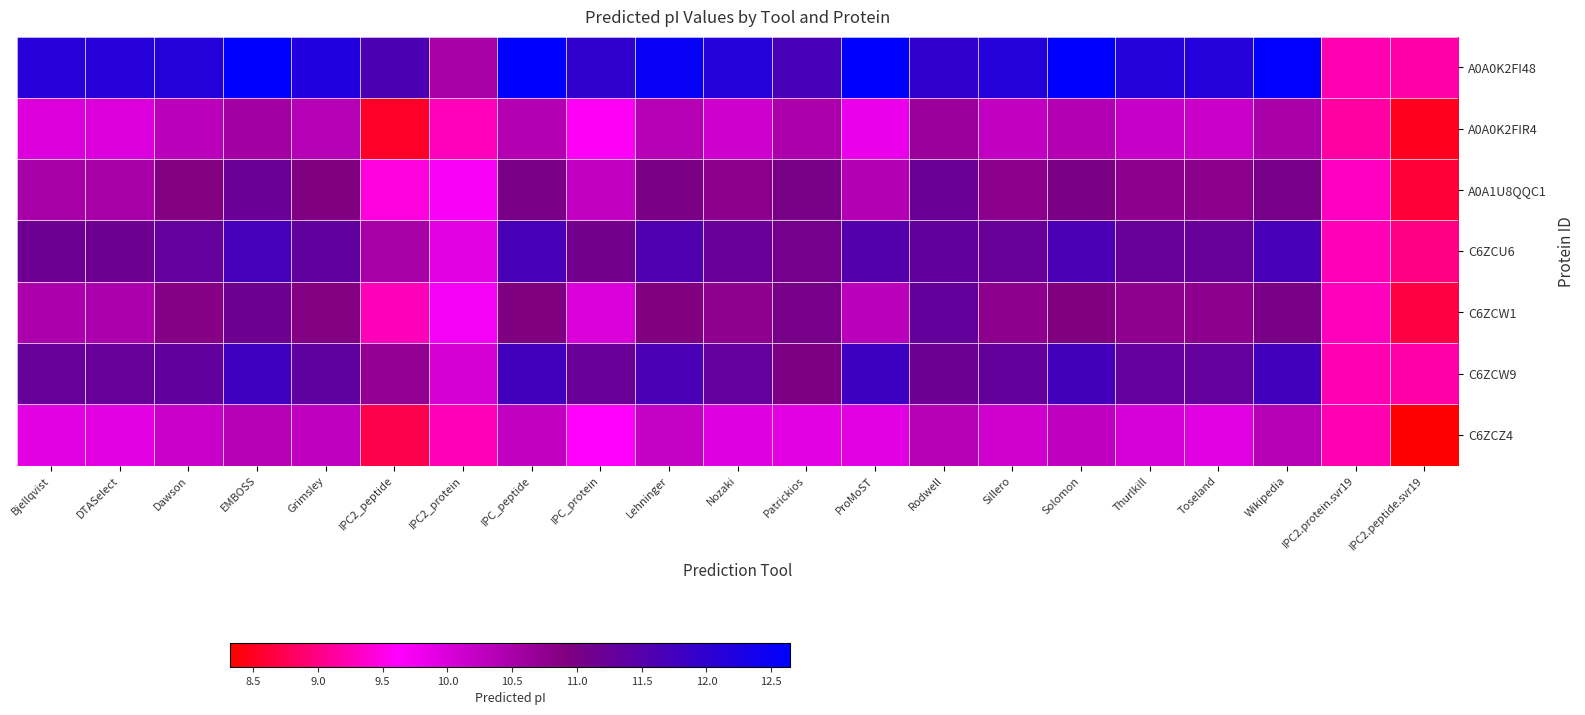

Between Sillero and Bjellqvist, which is larger?

Sillero